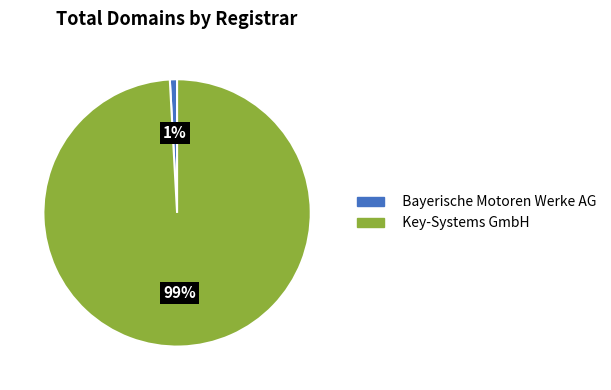

To the nearest percent, what portion does Key-Systems GmbH represent?

99%